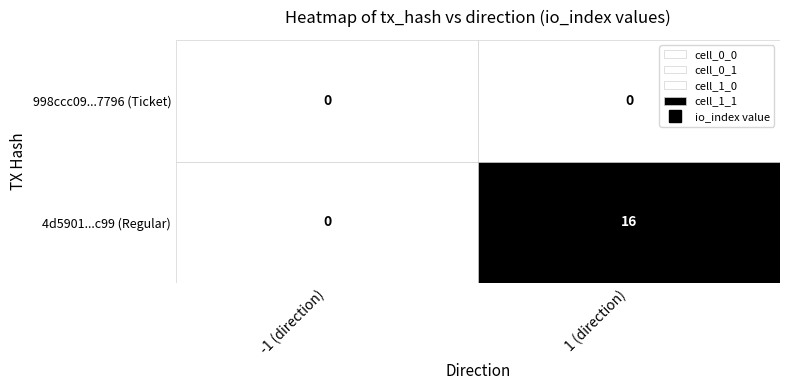

Between -1 and 1, which series saw the biggest shift?

4d5901cba53c795bf9254b814dfa3edf3de6c99